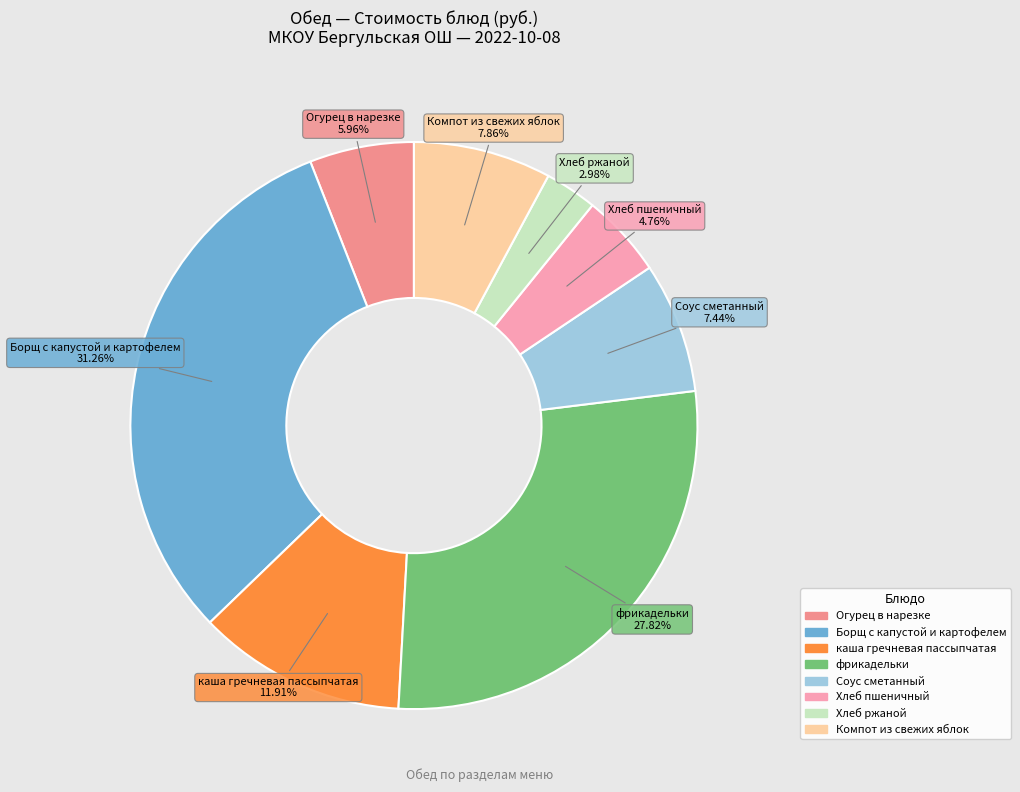

How many slices are in this pie chart?

8